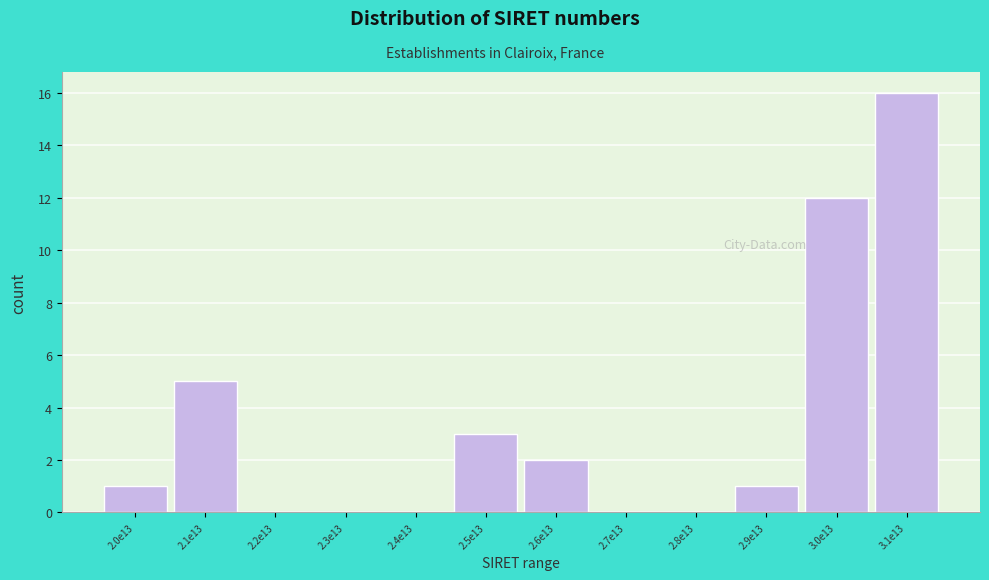

Reading left to right, list all the values displayed in this chart.

2.0e13=1	2.1e13=5	2.2e13=0	2.3e13=0	2.4e13=0	2.5e13=3	2.6e13=2	2.7e13=0	2.8e13=0	2.9e13=1	3.0e13=12	3.1e13=16